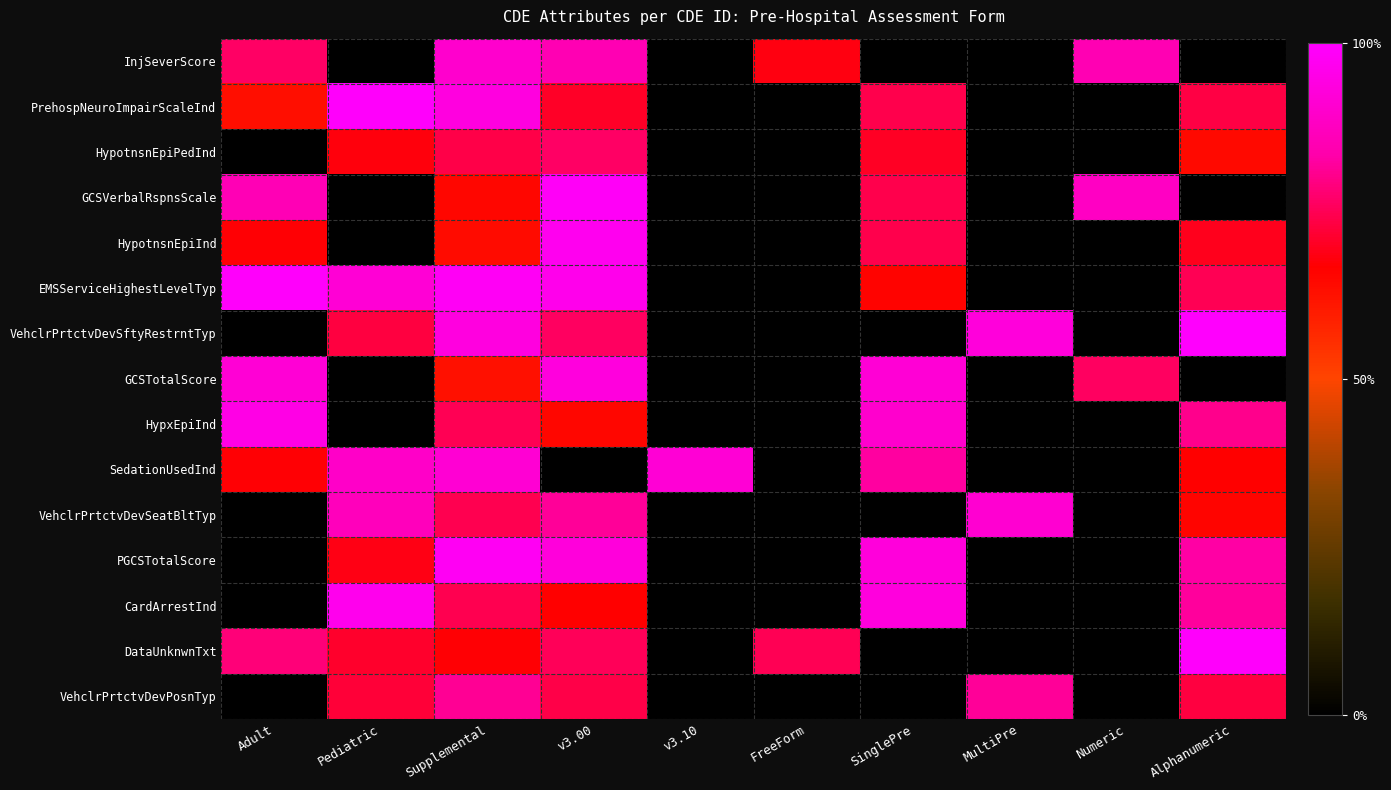

Reading left to right, extract all data points from this chart.

InjSeverScore: Adult=1.2	Pediatric=0.0	Supplemental=1.4	v3.00=1.4	v3.10=0.0	FreeForm=1.1	SinglePre=0.0	MultiPre=0.0	Numeric=1.4	Alphanumeric=0.0
PrehospNeuroImpairScaleInd: Adult=1.0	Pediatric=1.6	Supplemental=1.5	v3.00=1.1	v3.10=0.0	FreeForm=0.0	SinglePre=1.2	MultiPre=0.0	Numeric=0.0	Alphanumeric=1.2
HypotnsnEpiPedInd: Adult=0.0	Pediatric=1.1	Supplemental=1.2	v3.00=1.2	v3.10=0.0	FreeForm=0.0	SinglePre=1.1	MultiPre=0.0	Numeric=0.0	Alphanumeric=1.0
GCSVerbalRspnsScale: Adult=1.4	Pediatric=0.0	Supplemental=1.0	v3.00=1.6	v3.10=0.0	FreeForm=0.0	SinglePre=1.2	MultiPre=0.0	Numeric=1.4	Alphanumeric=0.0
HypotnsnEpiInd: Adult=1.1	Pediatric=0.0	Supplemental=1.0	v3.00=1.5	v3.10=0.0	FreeForm=0.0	SinglePre=1.2	MultiPre=0.0	Numeric=0.0	Alphanumeric=1.1
EMSServiceHighestLevelTyp: Adult=1.6	Pediatric=1.5	Supplemental=1.6	v3.00=1.5	v3.10=0.0	FreeForm=0.0	SinglePre=1.1	MultiPre=0.0	Numeric=0.0	Alphanumeric=1.2
VehclrPrtctvDevSftyRestrntTyp: Adult=0.0	Pediatric=1.2	Supplemental=1.5	v3.00=1.2	v3.10=0.0	FreeForm=0.0	SinglePre=0.0	MultiPre=1.5	Numeric=0.0	Alphanumeric=1.6
GCSTotalScore: Adult=1.5	Pediatric=0.0	Supplemental=1.0	v3.00=1.5	v3.10=0.0	FreeForm=0.0	SinglePre=1.5	MultiPre=0.0	Numeric=1.2	Alphanumeric=0.0
HypxEpiInd: Adult=1.5	Pediatric=0.0	Supplemental=1.2	v3.00=1.0	v3.10=0.0	FreeForm=0.0	SinglePre=1.4	MultiPre=0.0	Numeric=0.0	Alphanumeric=1.3
SedationUsedInd: Adult=1.1	Pediatric=1.4	Supplemental=1.5	v3.00=0.0	v3.10=1.5	FreeForm=0.0	SinglePre=1.3	MultiPre=0.0	Numeric=0.0	Alphanumeric=1.1
VehclrPrtctvDevSeatBltTyp: Adult=0.0	Pediatric=1.4	Supplemental=1.2	v3.00=1.3	v3.10=0.0	FreeForm=0.0	SinglePre=0.0	MultiPre=1.5	Numeric=0.0	Alphanumeric=1.0
PGCSTotalScore: Adult=0.0	Pediatric=1.1	Supplemental=1.6	v3.00=1.5	v3.10=0.0	FreeForm=0.0	SinglePre=1.5	MultiPre=0.0	Numeric=0.0	Alphanumeric=1.3
CardArrestInd: Adult=0.0	Pediatric=1.5	Supplemental=1.2	v3.00=1.1	v3.10=0.0	FreeForm=0.0	SinglePre=1.5	MultiPre=0.0	Numeric=0.0	Alphanumeric=1.3
DataUnknwnTxt: Adult=1.3	Pediatric=1.1	Supplemental=1.1	v3.00=1.2	v3.10=0.0	FreeForm=1.2	SinglePre=0.0	MultiPre=0.0	Numeric=0.0	Alphanumeric=1.6
VehclrPrtctvDevPosnTyp: Adult=0.0	Pediatric=1.2	Supplemental=1.3	v3.00=1.2	v3.10=0.0	FreeForm=0.0	SinglePre=0.0	MultiPre=1.3	Numeric=0.0	Alphanumeric=1.2